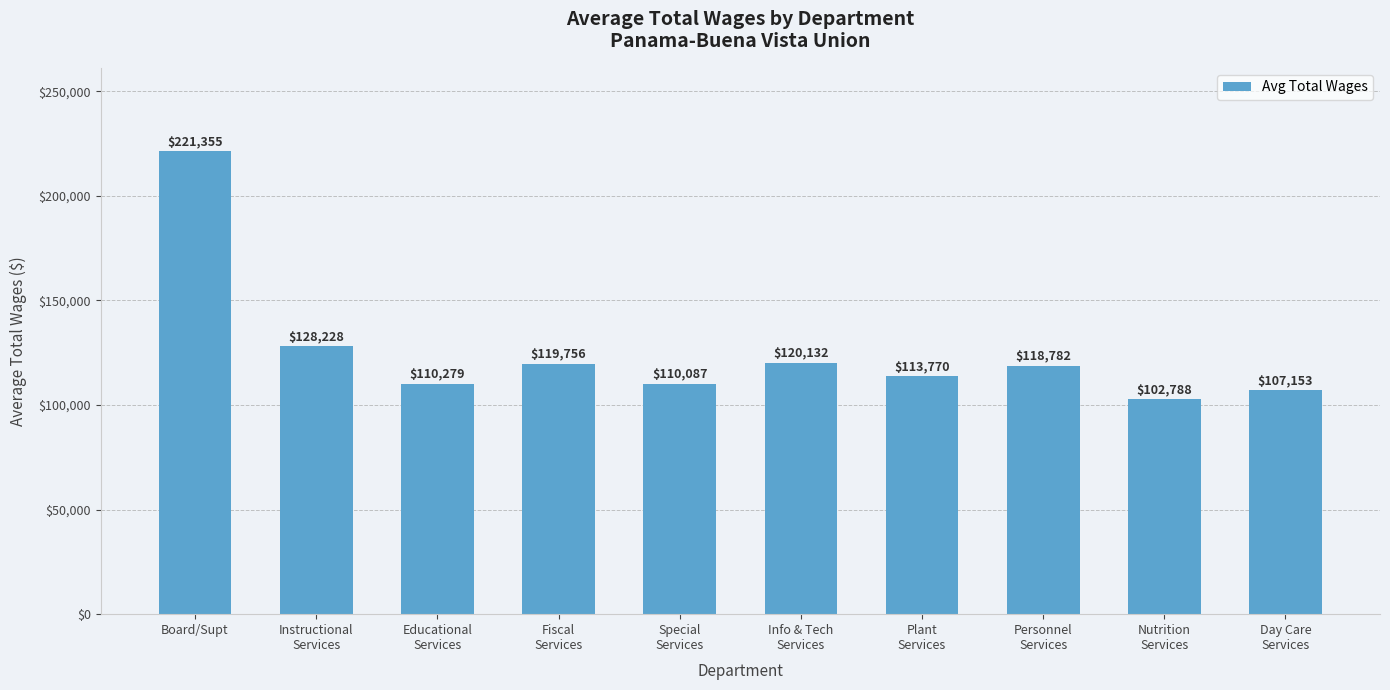

Count the number of data series in this chart.

1